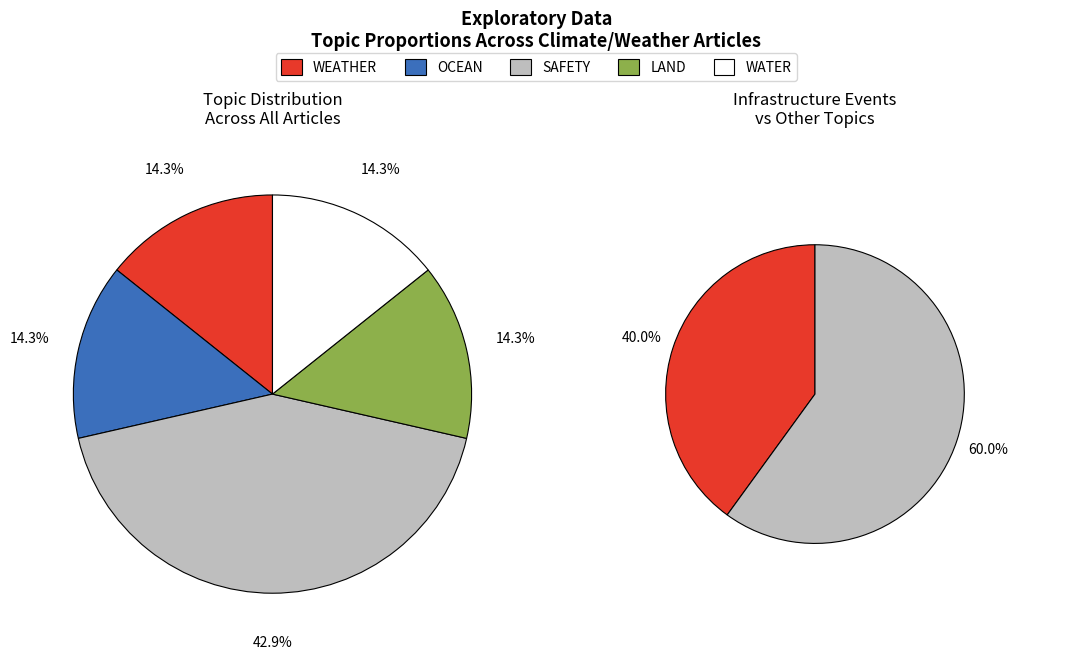

Is Southern Brazil flooding the majority of the pie?

No